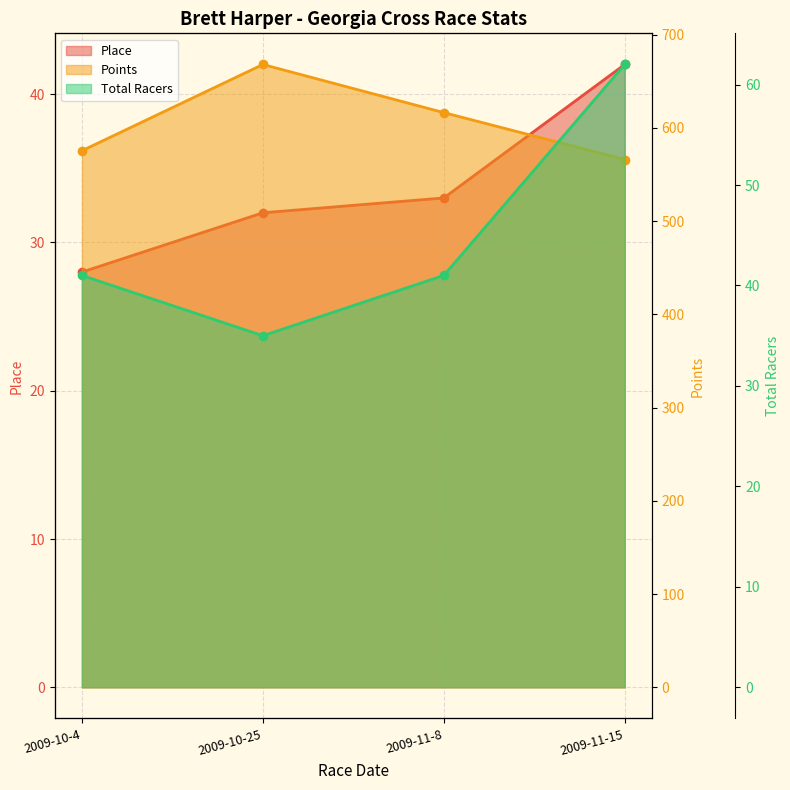

How many lines are shown in the chart?

3